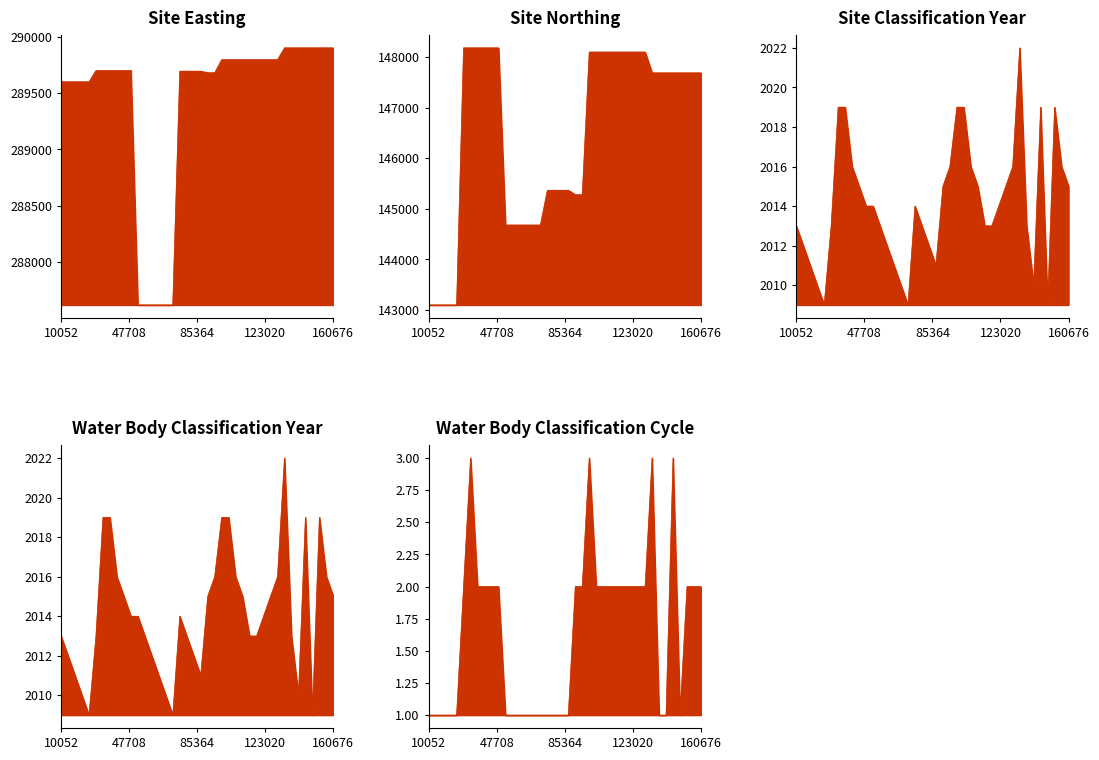

How many lines are shown in the chart?

5